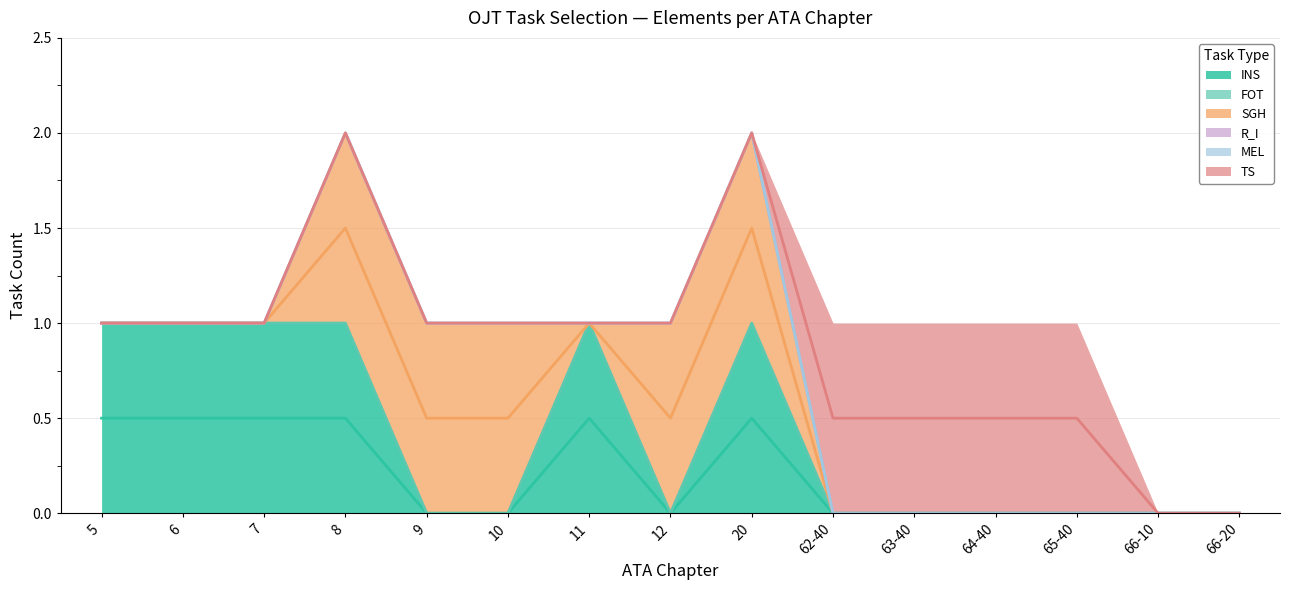

True or false: TS and R_I intersect in this chart.

False